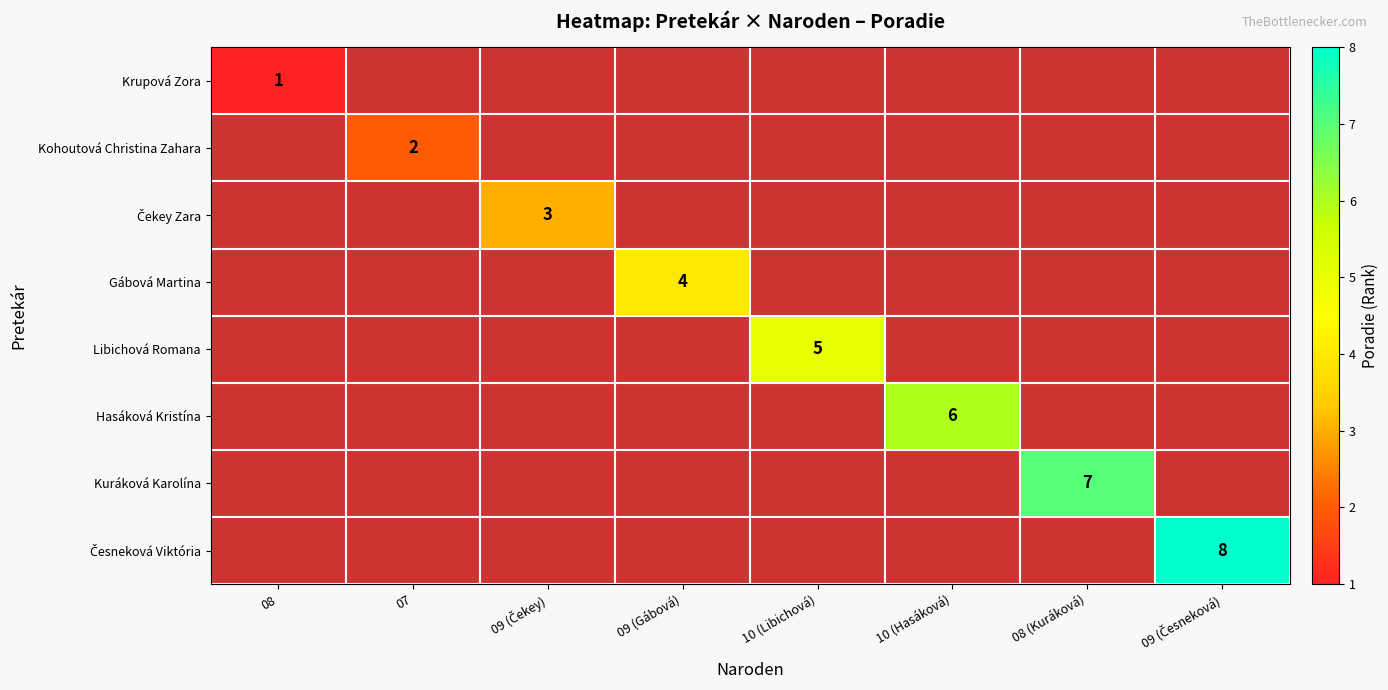

The Kohoutová Christina Zahara series shows 2 at 07. True or false?

True